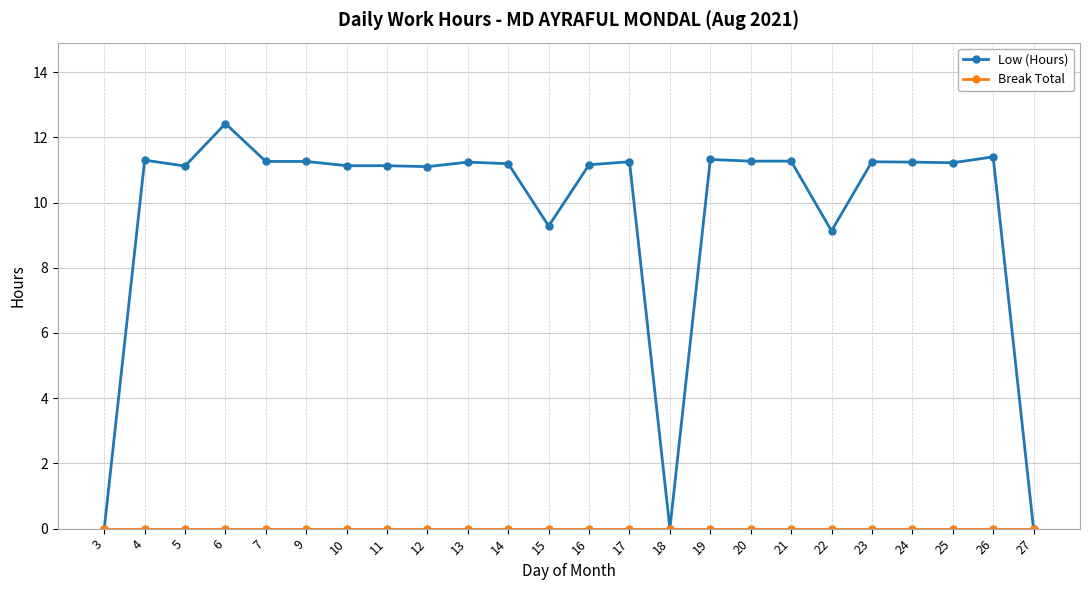

True or false: Low (Hours) has more than 2 interior local peaks.

True